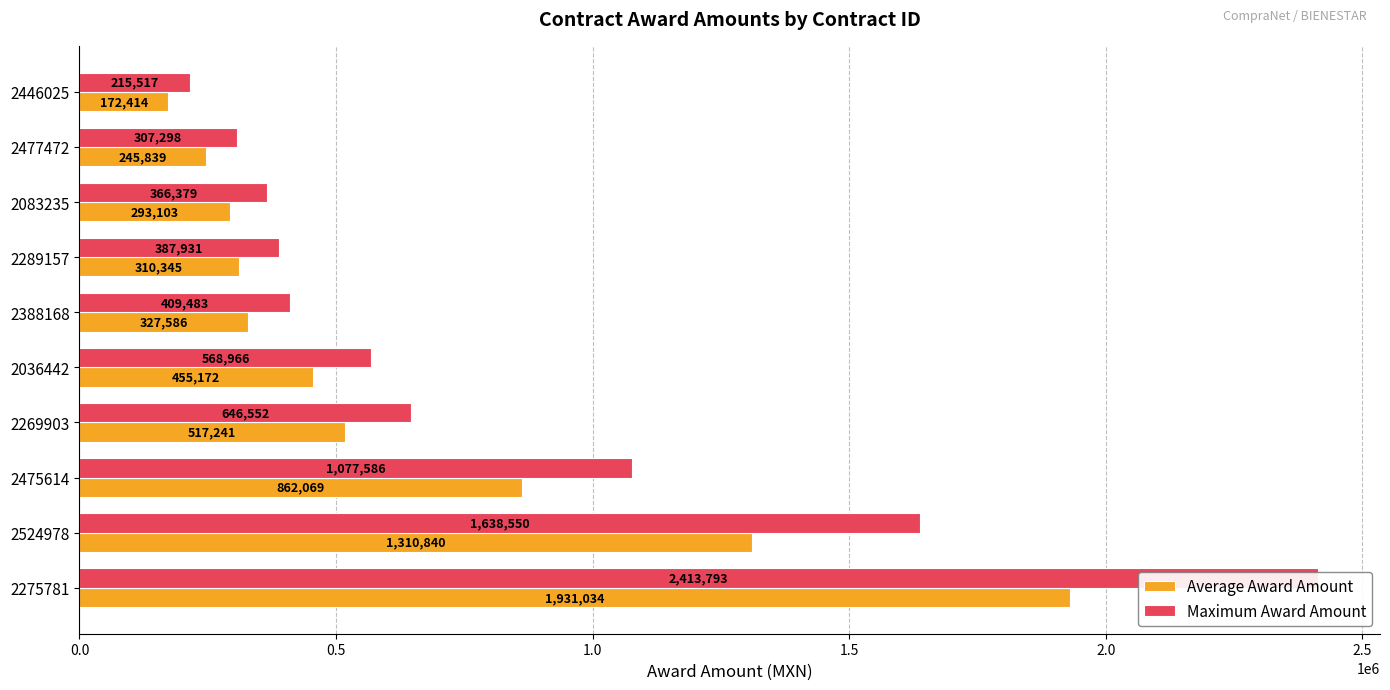

Reading left to right, what are all the values shown in this chart?

Average Award Amount: 1931034.5	1310839.7	862069.0	517241.4	455172.4	327586.2	310344.8	293103.4	245838.6	172413.8
Maximum Award Amount: 2413793.1	1638549.7	1077586.2	646551.7	568965.5	409482.8	387931.0	366379.3	307298.3	215517.2